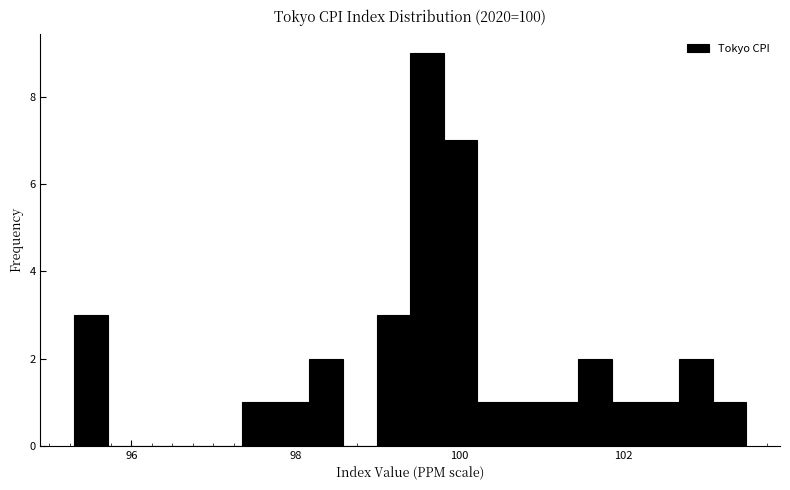

Read against the x-axis, roughly where is the centre of the tallest bar?

99.6